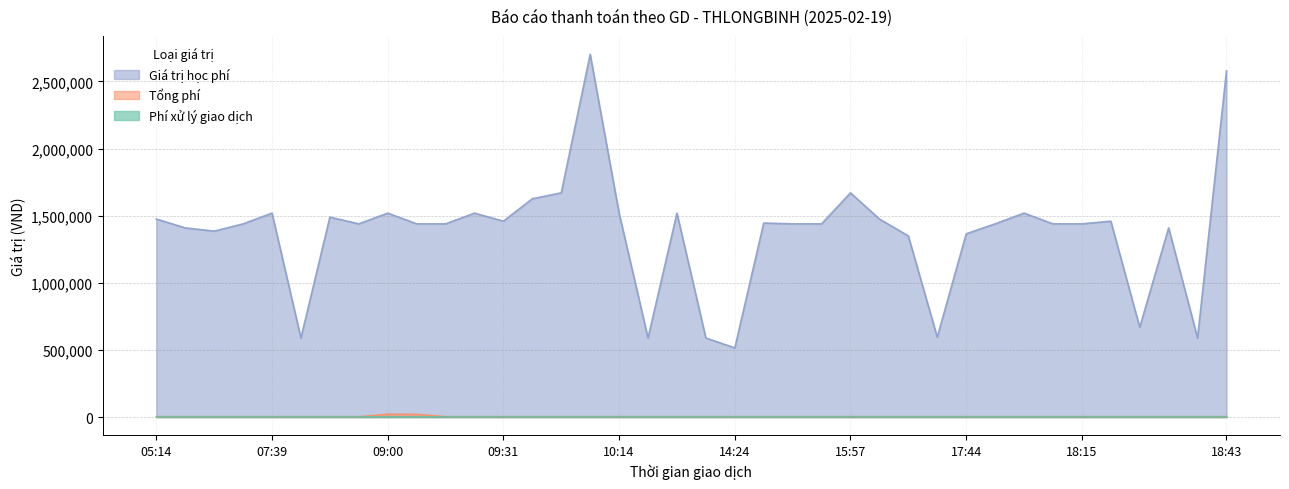

True or false: Giá trị học phí has a value of 669000 at 18:39.

True